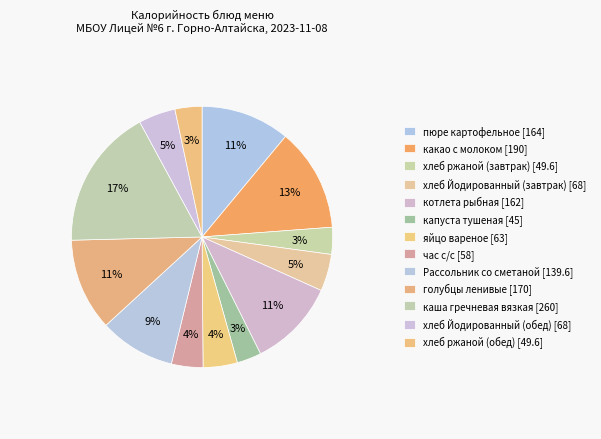

The хлеб Йодированный (завтрак) [68] slice represents 5% of the pie. True or false?

True